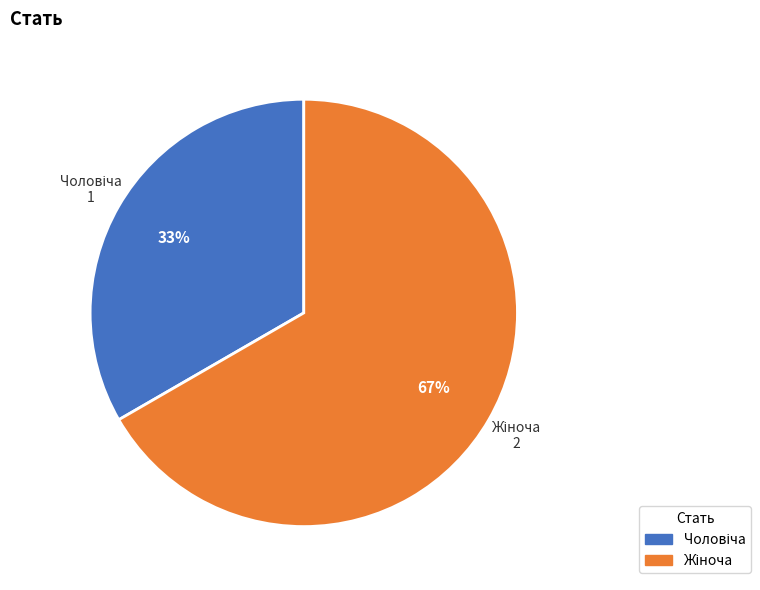

How many segments does this pie chart have?

2